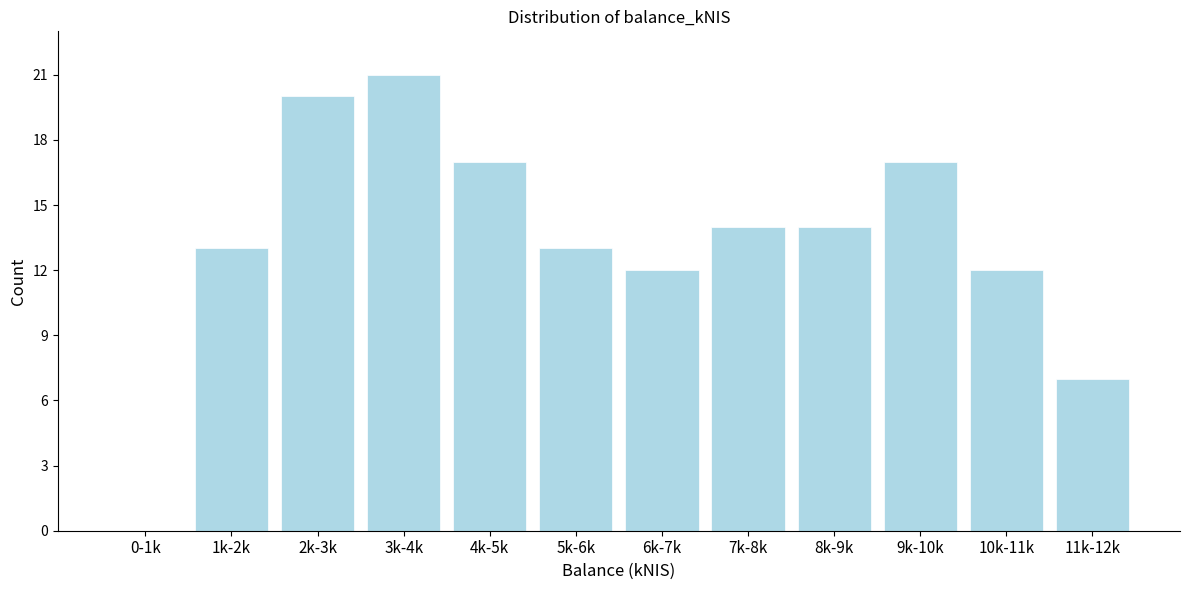

Reading left to right, what are all the values shown in this chart?

0-1k=0	1k-2k=13	2k-3k=20	3k-4k=21	4k-5k=17	5k-6k=13	6k-7k=12	7k-8k=14	8k-9k=14	9k-10k=17	10k-11k=12	11k-12k=7